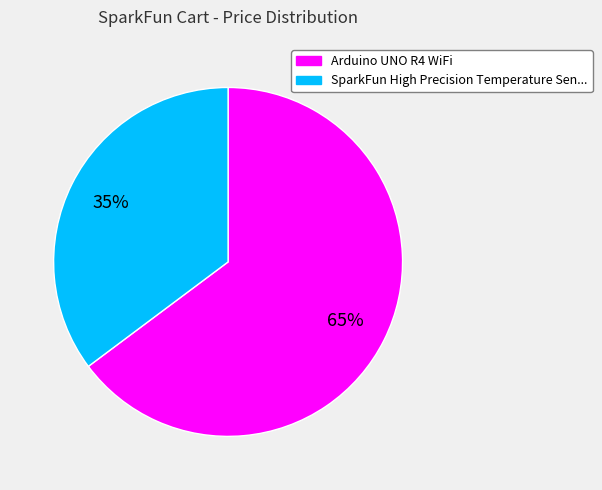

Is there any slice that represents more than half of the pie?

Yes